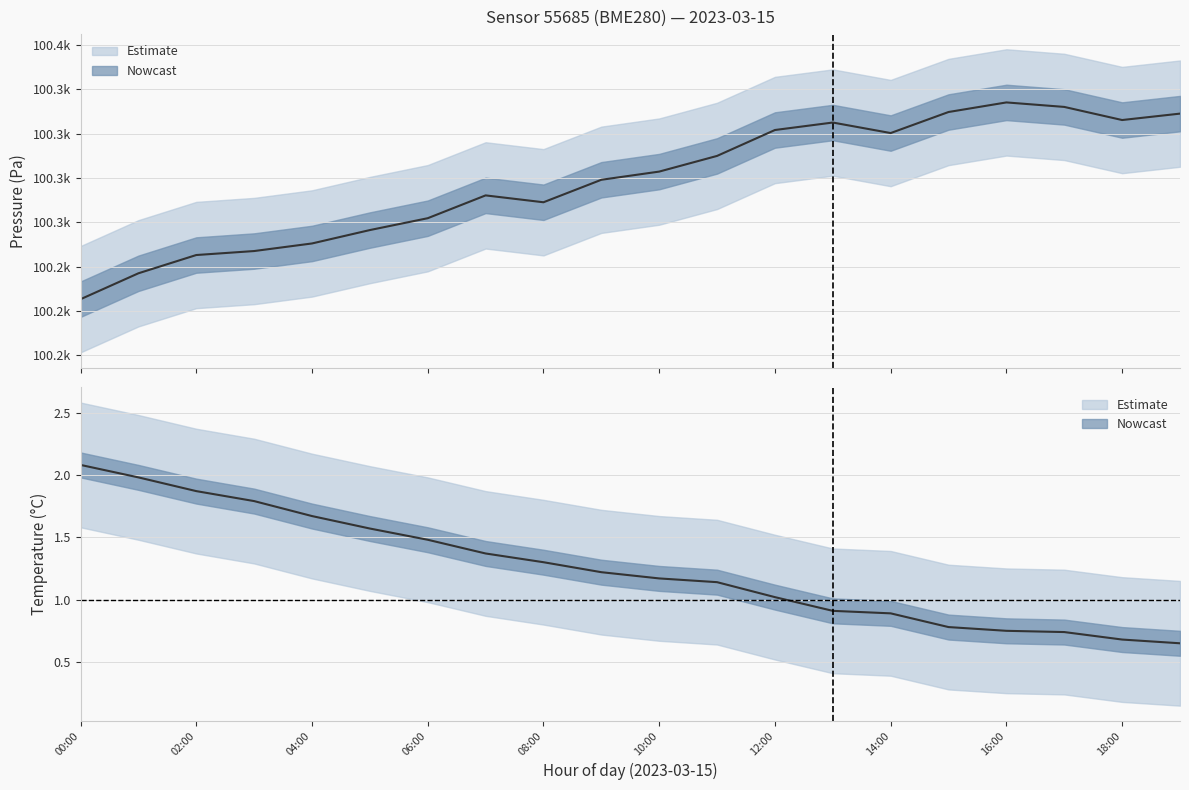

Reading left to right, extract all data points from this chart.

pressure: 00:00=100231.6	01:00=100246.2	02:00=100256.5	03:00=100258.8	04:00=100263.0	05:00=100270.6	06:00=100277.3	07:00=100290.2	08:00=100286.3	09:00=100299.0	10:00=100303.6	11:00=100312.4	12:00=100327.1	13:00=100331.3	14:00=100325.3	15:00=100337.2	16:00=100342.6	17:00=100340.1	18:00=100332.7	19:00=100336.3
pressure_upper: 00:00=100261.6	01:00=100276.2	02:00=100286.5	03:00=100288.8	04:00=100293.0	05:00=100300.6	06:00=100307.3	07:00=100320.2	08:00=100316.3	09:00=100329.0	10:00=100333.6	11:00=100342.4	12:00=100357.1	13:00=100361.3	14:00=100355.3	15:00=100367.2	16:00=100372.6	17:00=100370.1	18:00=100362.7	19:00=100366.3
pressure_lower: 00:00=100201.6	01:00=100216.2	02:00=100226.5	03:00=100228.8	04:00=100233.0	05:00=100240.6	06:00=100247.3	07:00=100260.2	08:00=100256.3	09:00=100269.0	10:00=100273.6	11:00=100282.4	12:00=100297.1	13:00=100301.3	14:00=100295.3	15:00=100307.2	16:00=100312.6	17:00=100310.1	18:00=100302.7	19:00=100306.3
temperature: 00:00=2.1	01:00=2.0	02:00=1.9	03:00=1.8	04:00=1.7	05:00=1.6	06:00=1.5	07:00=1.4	08:00=1.3	09:00=1.2	10:00=1.2	11:00=1.1	12:00=1.0	13:00=0.9	14:00=0.9	15:00=0.8	16:00=0.8	17:00=0.7	18:00=0.7	19:00=0.7
temperature_upper: 00:00=2.6	01:00=2.5	02:00=2.4	03:00=2.3	04:00=2.2	05:00=2.1	06:00=2.0	07:00=1.9	08:00=1.8	09:00=1.7	10:00=1.7	11:00=1.6	12:00=1.5	13:00=1.4	14:00=1.4	15:00=1.3	16:00=1.2	17:00=1.2	18:00=1.2	19:00=1.1
temperature_lower: 00:00=1.6	01:00=1.5	02:00=1.4	03:00=1.3	04:00=1.2	05:00=1.1	06:00=1.0	07:00=0.9	08:00=0.8	09:00=0.7	10:00=0.7	11:00=0.6	12:00=0.5	13:00=0.4	14:00=0.4	15:00=0.3	16:00=0.2	17:00=0.2	18:00=0.2	19:00=0.1